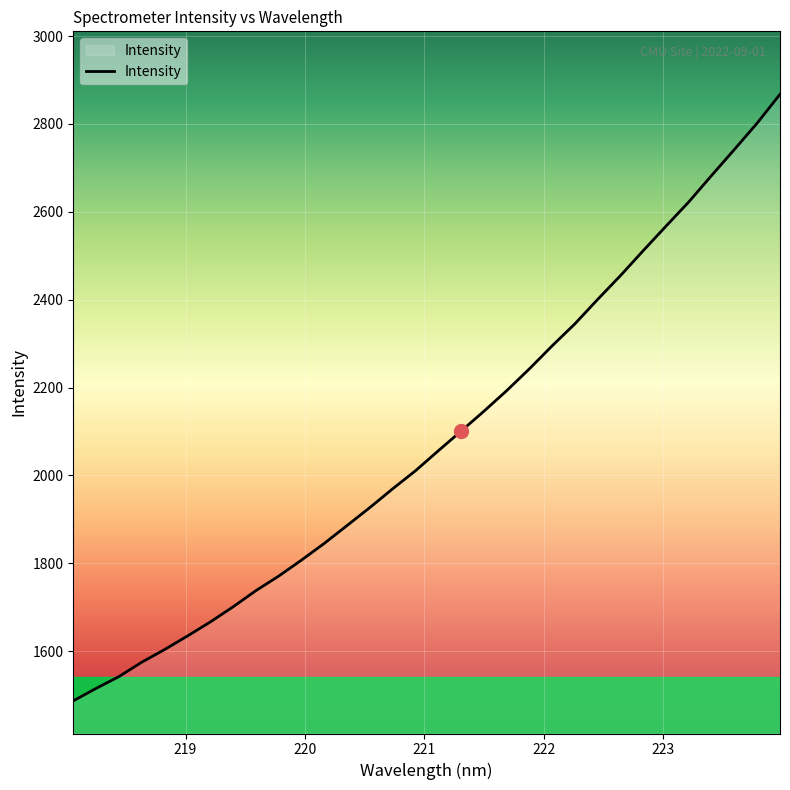

What is the minimum value shown in the chart?

1486.6